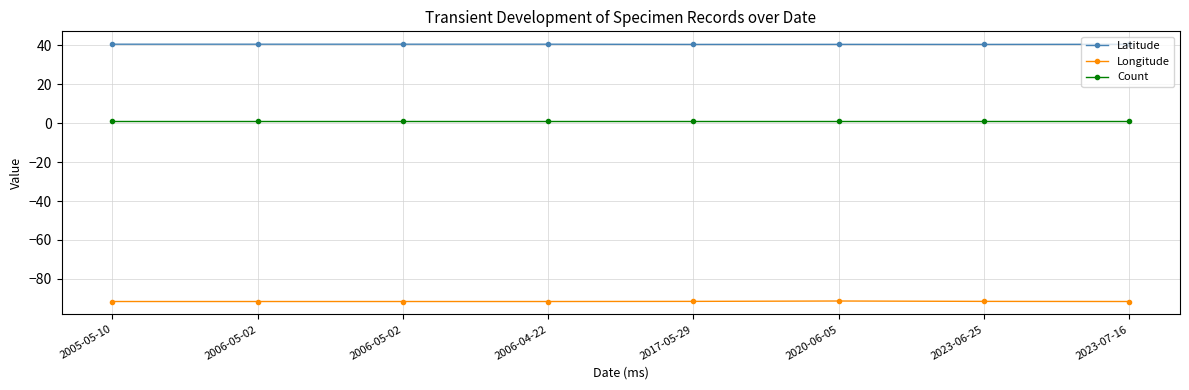

How many lines are shown in the chart?

3